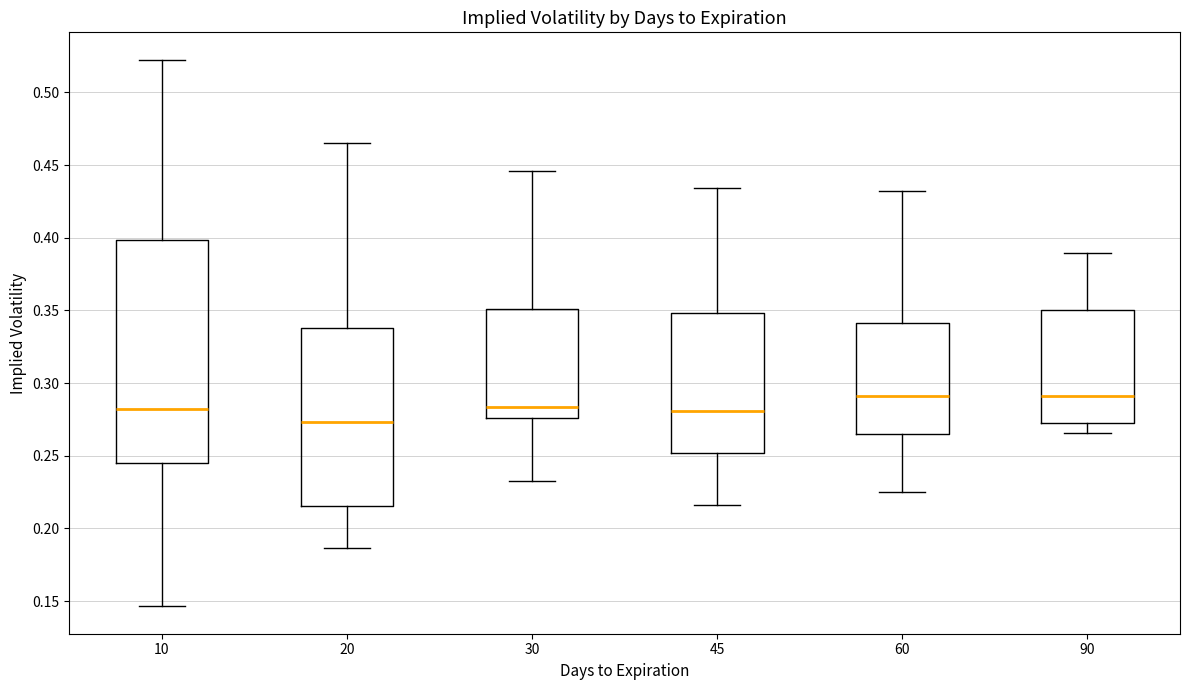

Reading left to right, transcribe this box plot: for each box, give where its median line is, the range the box spans, and where its two whiskers end, as read against the y-axis. The values are not printed on the chart, so give them approximately, as read against the axis.

10: median 0.280, box 0.245 to 0.400, whiskers 0.145 to 0.525
20: median 0.275, box 0.215 to 0.340, whiskers 0.185 to 0.465
30: median 0.285, box 0.275 to 0.350, whiskers 0.235 to 0.445
45: median 0.280, box 0.250 to 0.350, whiskers 0.215 to 0.435
60: median 0.290, box 0.265 to 0.340, whiskers 0.225 to 0.430
90: median 0.290, box 0.275 to 0.350, whiskers 0.265 to 0.390